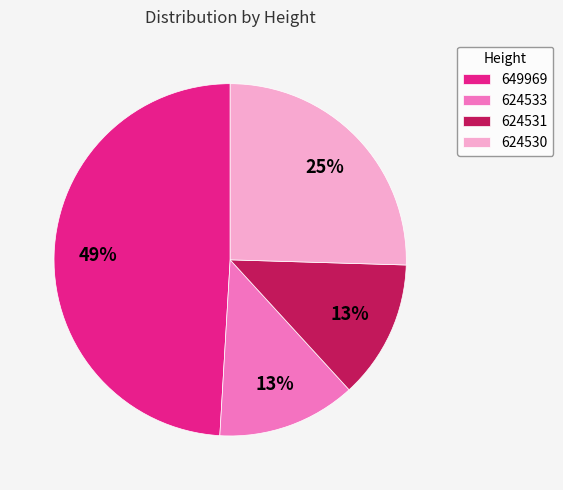

Which category has the biggest portion of the pie?

649969